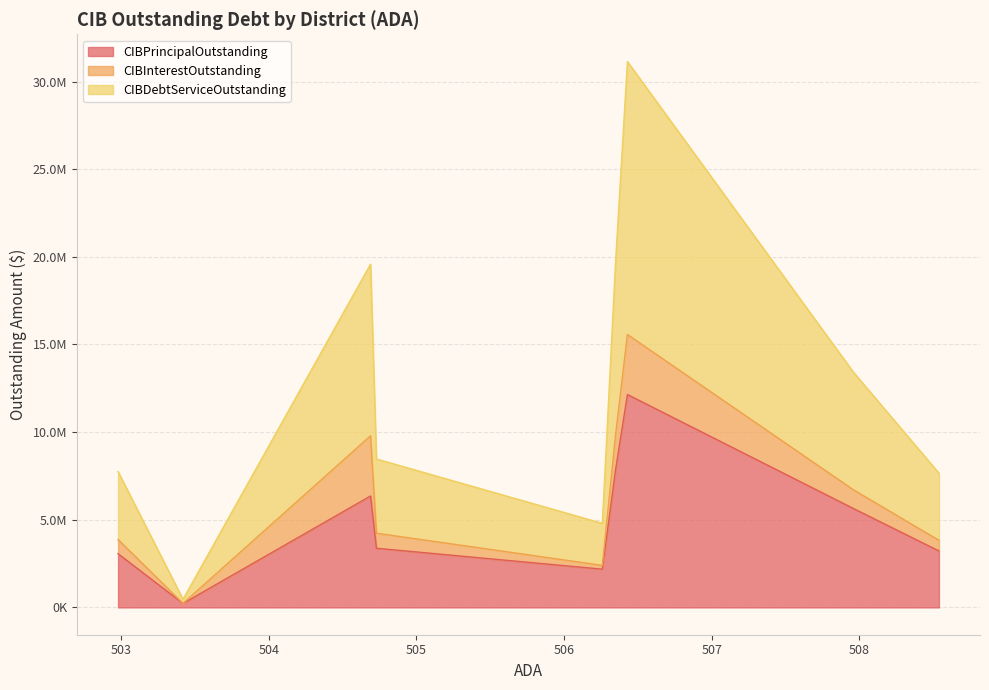

At how many categories does at least one series exceed 5204522?

4